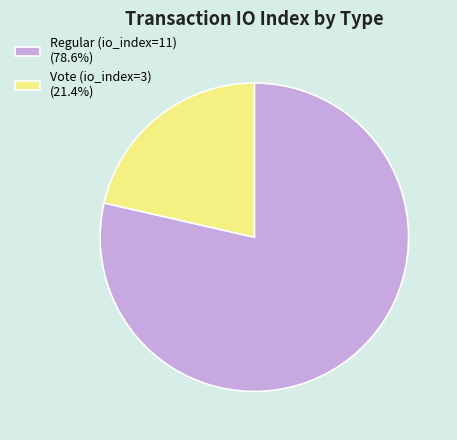

Is the sum of Vote (io_index=3) and Regular (io_index=11) greater than half?

Yes